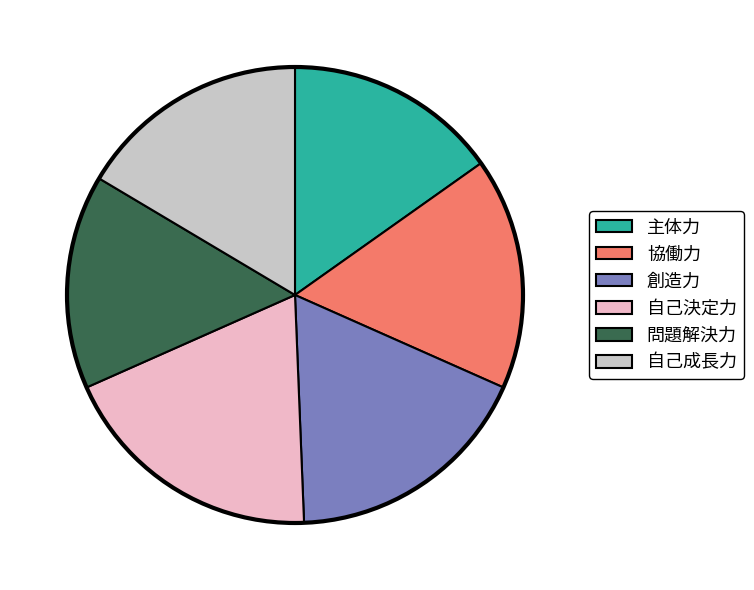

Combined, do 創造力 and 問題解決力 account for over 50%?

No